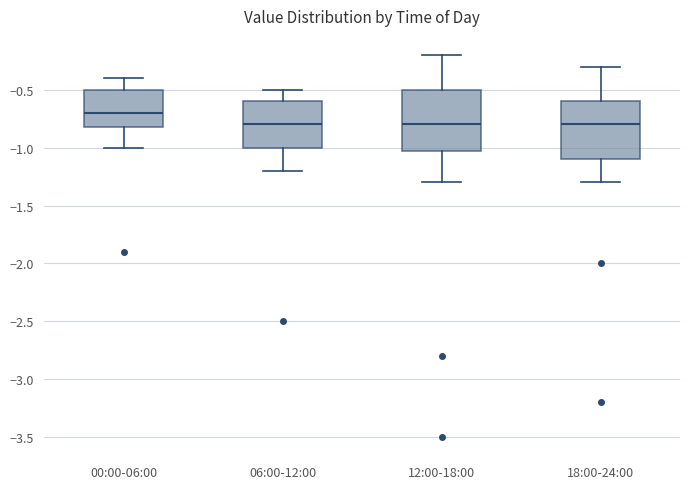

Reading left to right, transcribe this box plot: for each box, give where its median line is, the range the box spans, and where its two whiskers end, as read against the y-axis. The values are not printed on the chart, so give them approximately, as read against the axis.

00:00-06:00: median -0.7, box -0.8 to -0.5, whiskers -1.0 to -0.4
06:00-12:00: median -0.8, box -1.0 to -0.6, whiskers -1.2 to -0.5
12:00-18:00: median -0.8, box -1.0 to -0.5, whiskers -1.3 to -0.2
18:00-24:00: median -0.8, box -1.1 to -0.6, whiskers -1.3 to -0.3